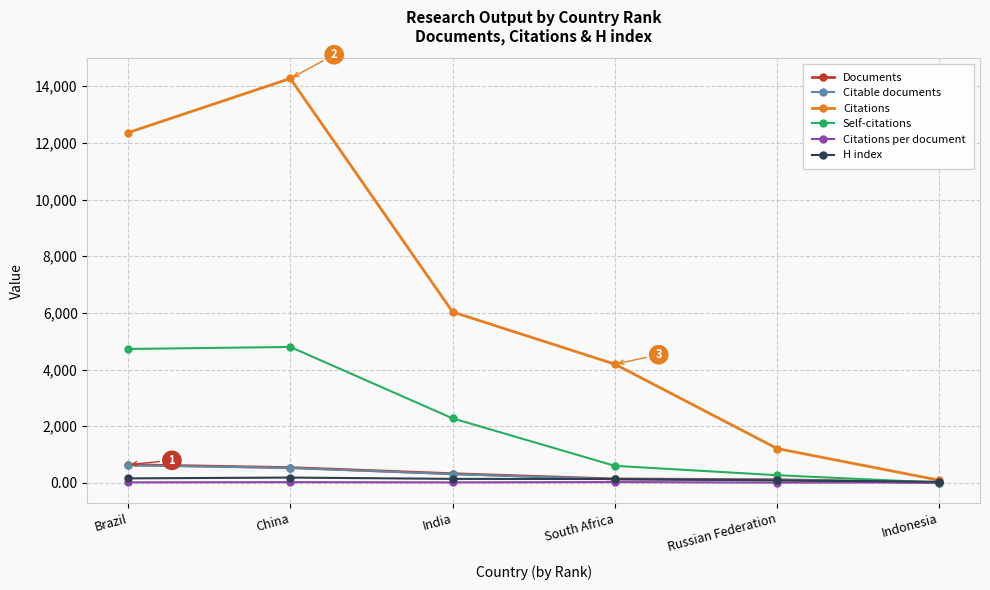

Which series has the largest range (max minus min)?

Citations